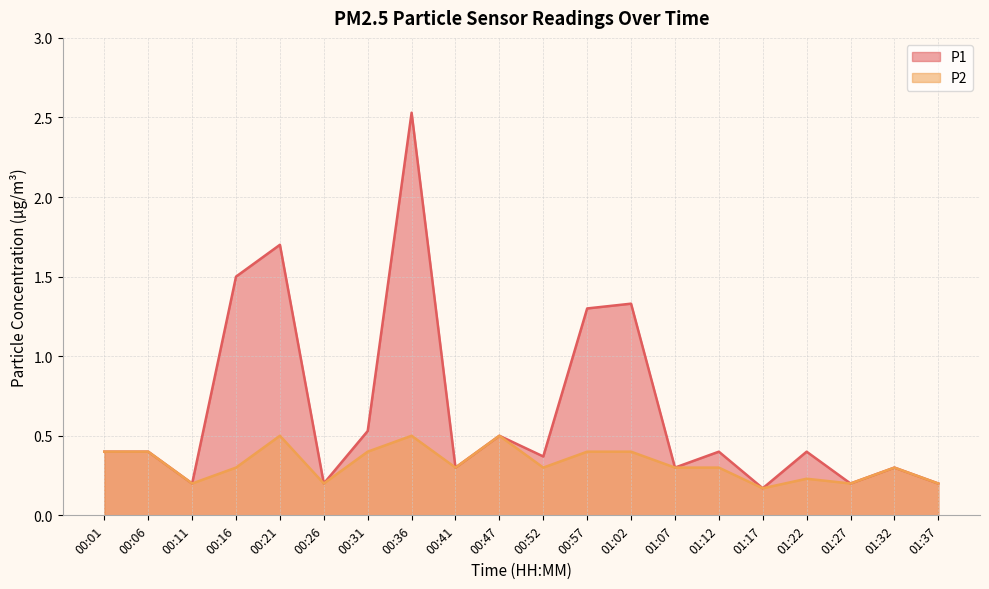

Reading left to right, what are all the values shown in this chart?

P1: 0.4	0.4	0.2	1.5	1.7	0.2	0.5	2.5	0.3	0.5	0.4	1.3	1.3	0.3	0.4	0.2	0.4	0.2	0.3	0.2
P2: 0.4	0.4	0.2	0.3	0.5	0.2	0.4	0.5	0.3	0.5	0.3	0.4	0.4	0.3	0.3	0.2	0.2	0.2	0.3	0.2